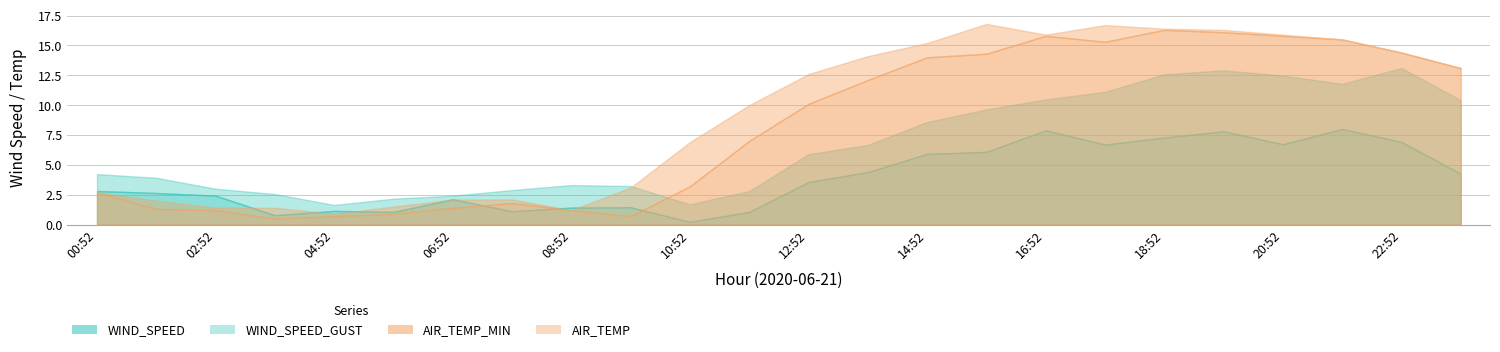

List the series in order of their peak value, lowest first.

WIND_SPEED, WIND_SPEED_GUST, AIR_TEMP_MIN, AIR_TEMP